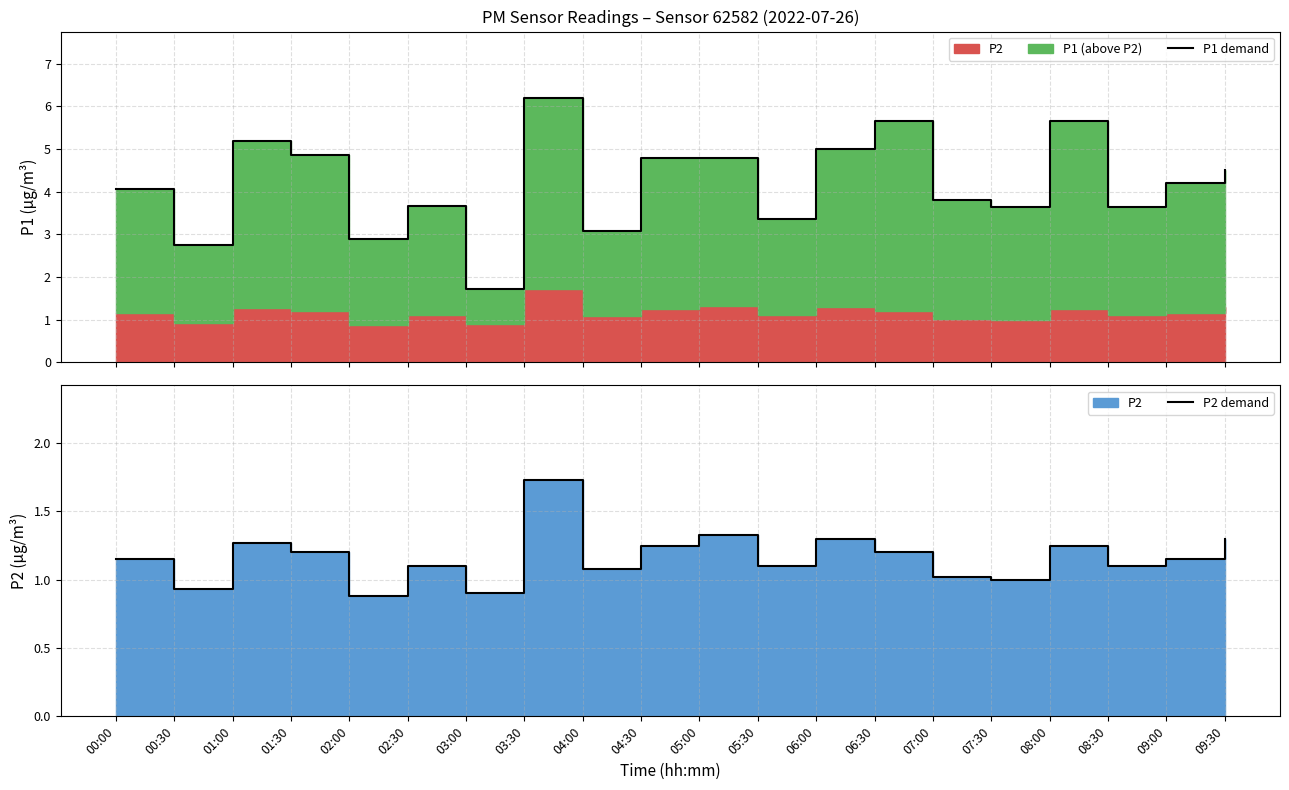

Which series changed the most between 01:00 and 05:00?

P1 demand